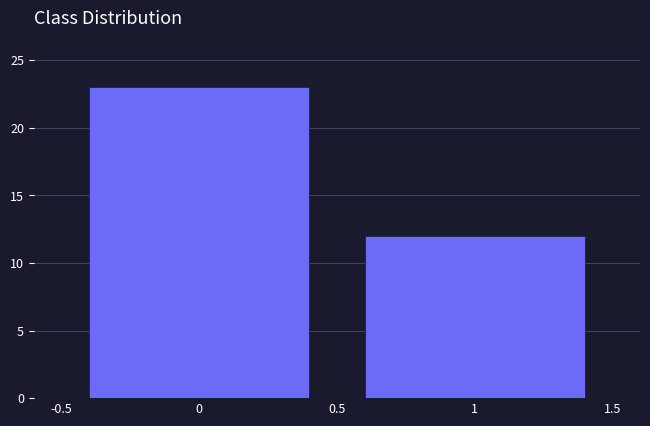

Reading left to right, transcribe all the data shown in this chart.

0=23	1=12